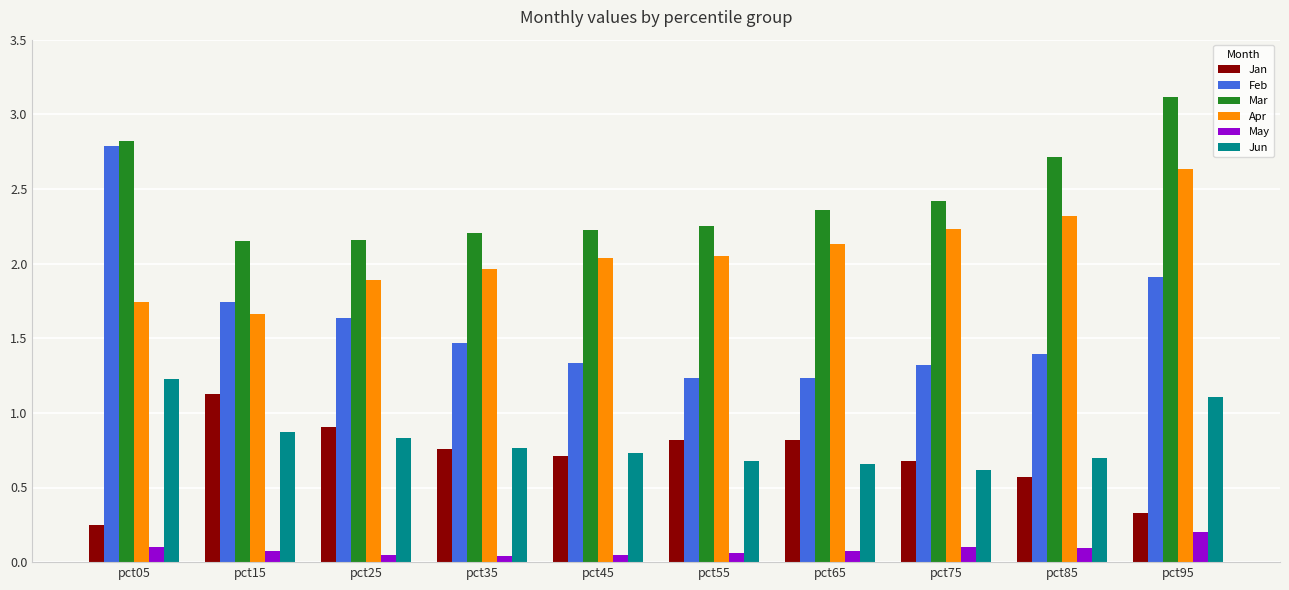

The value of Mar at pct15 is 2.2. True or false?

True